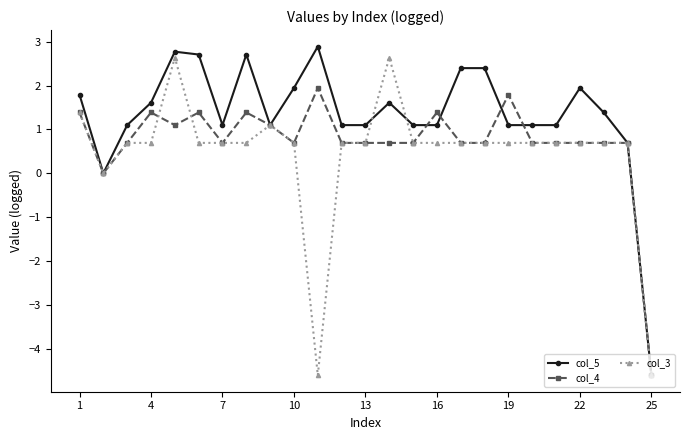

How many data points does each series have?

25